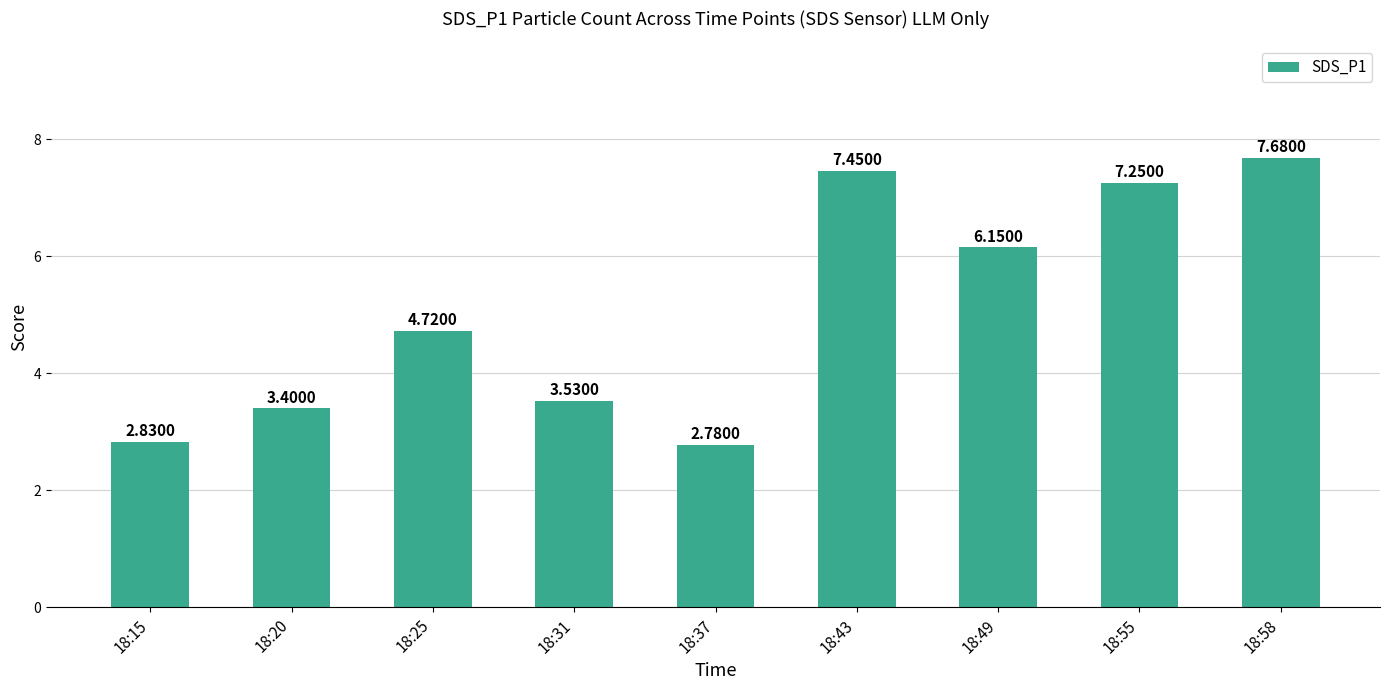

What is the sum of all values?

45.8